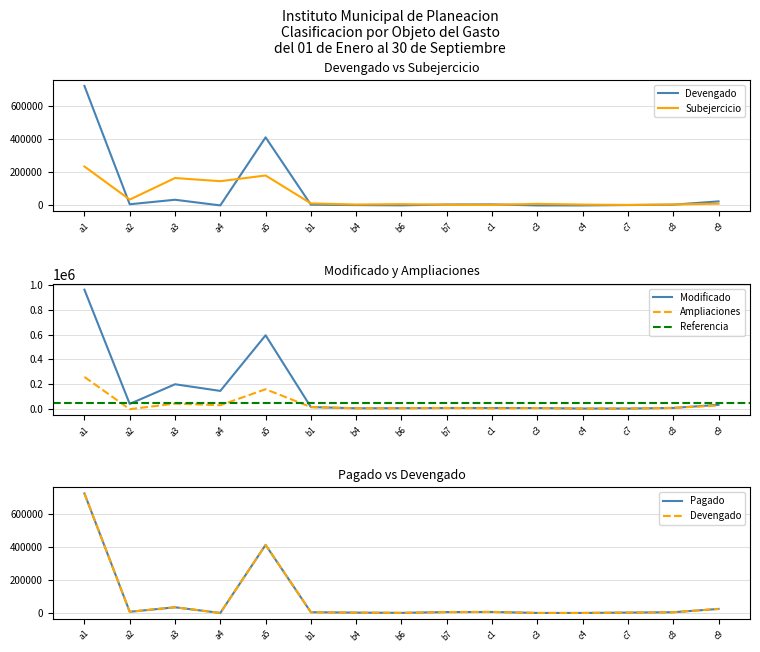

How many interior local valleys does the Pagado series have?

3